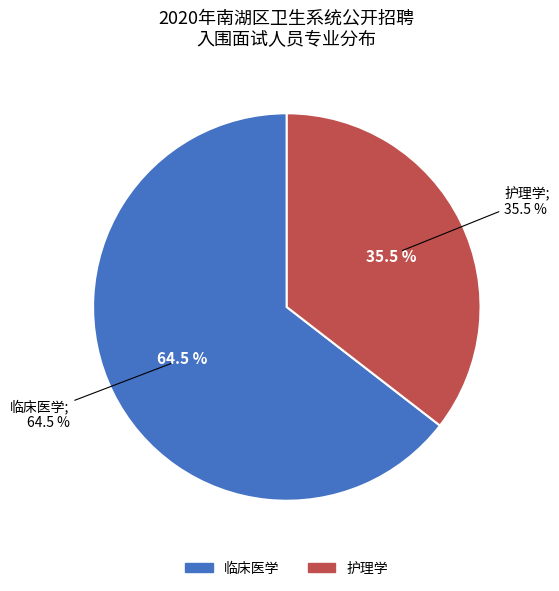

Is 临床医学 the majority of the pie?

Yes